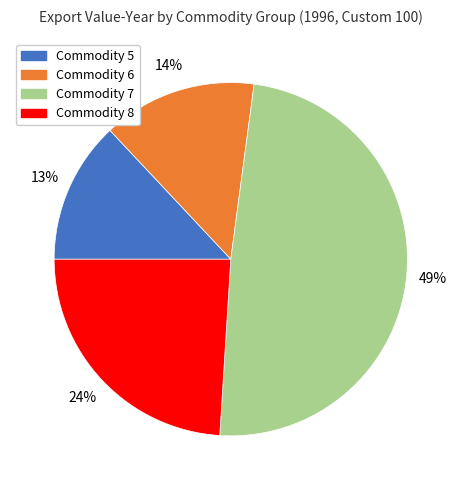

Does Commodity 8 represent more than half of the total?

No